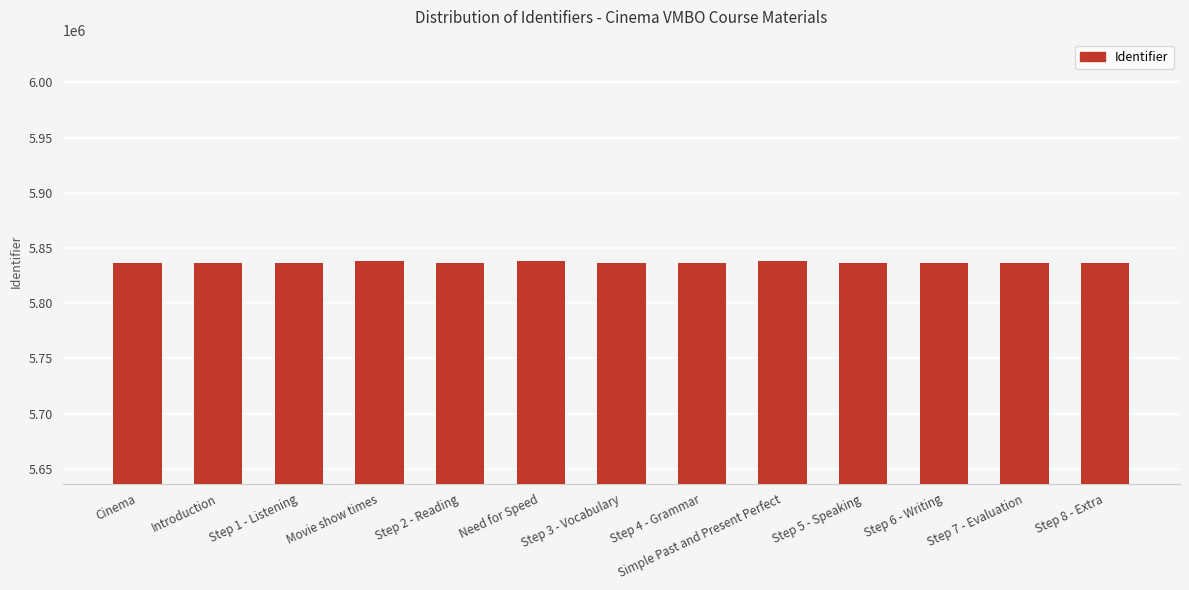

What is the change in value from Introduction to Simple Past and Present Perfect?

+1311